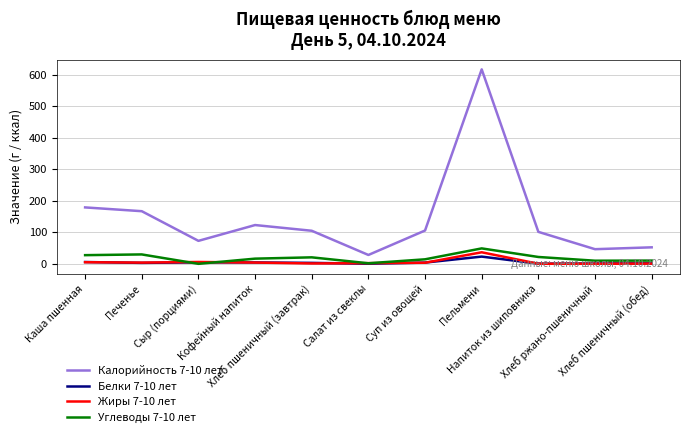

Is it true that Калорийность 7-10 лет equals 82.4 at Хлеб пшеничный (обед)?

False